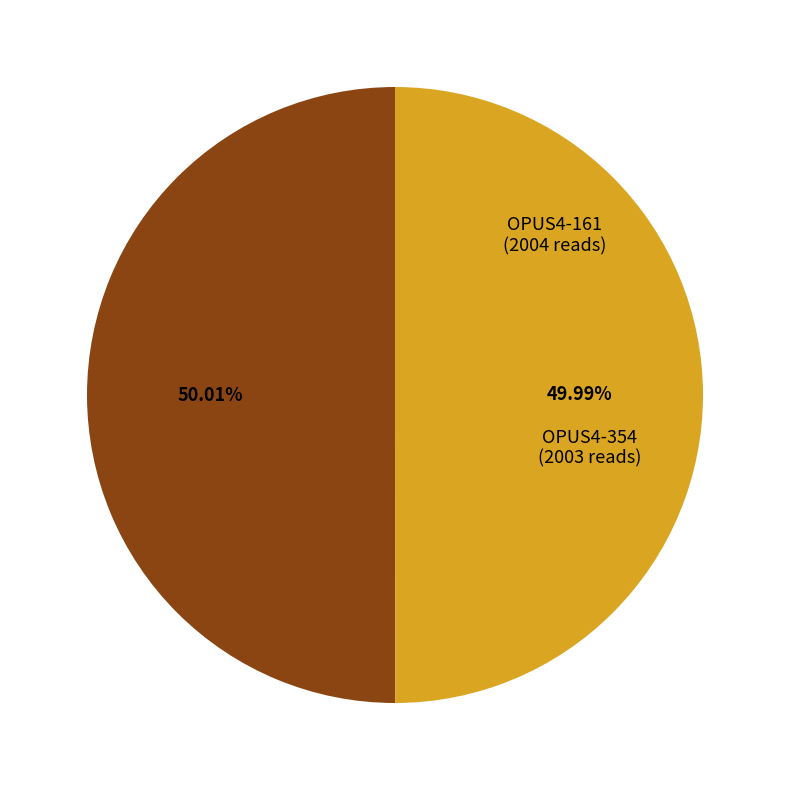

Approximately how many times larger is the value at OPUS4-354 compared to OPUS4-161?

1.0